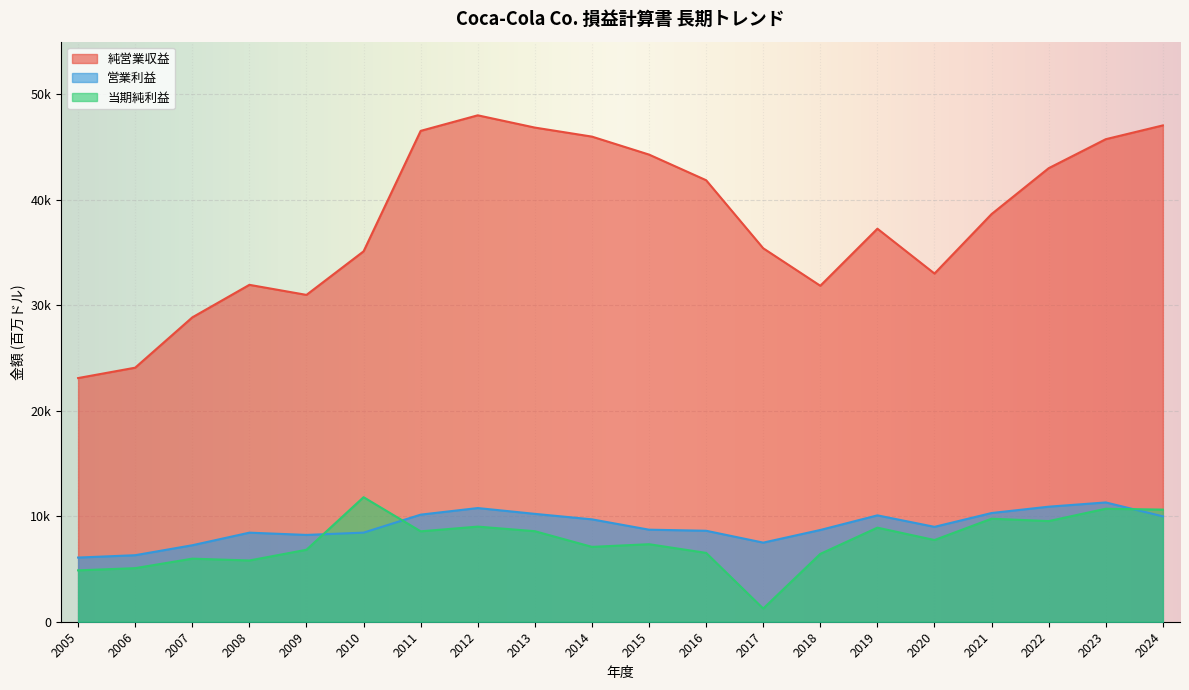

How many lines are shown in the chart?

3